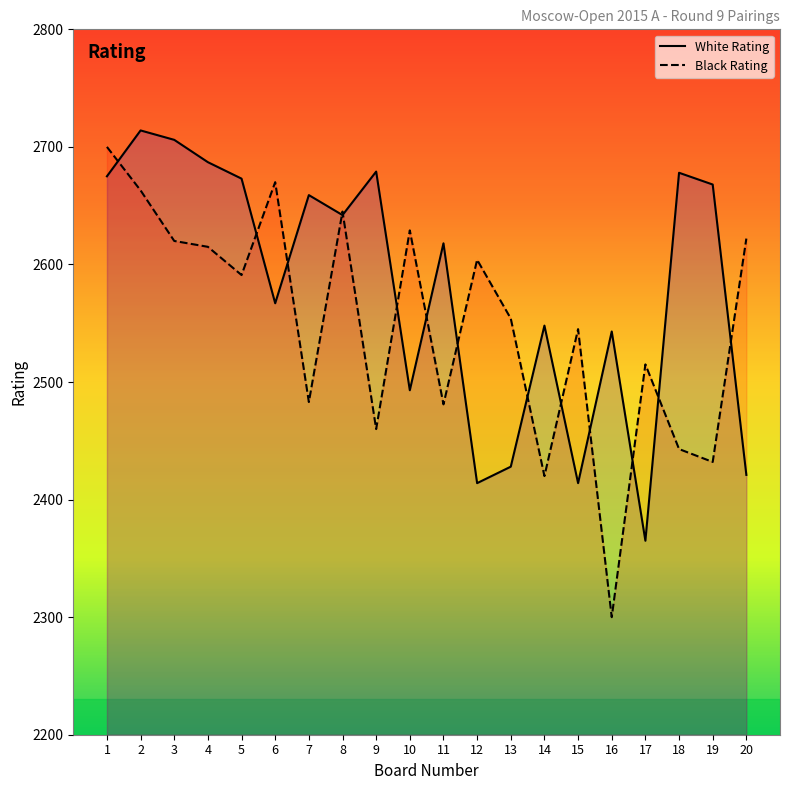

What is the difference between the second highest and minimum values in the White Rating series?

341